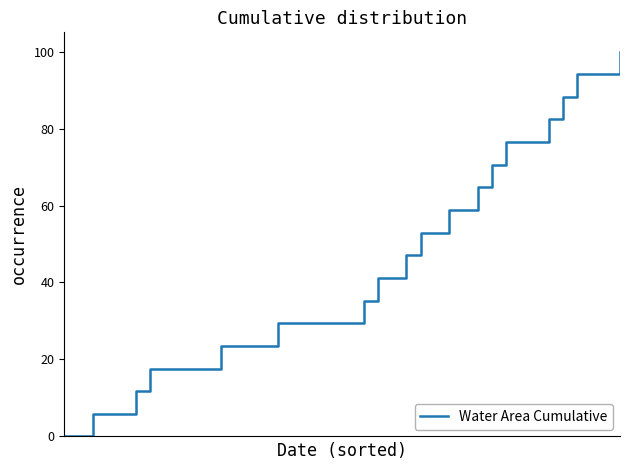

How many distinct data groups are displayed?

1